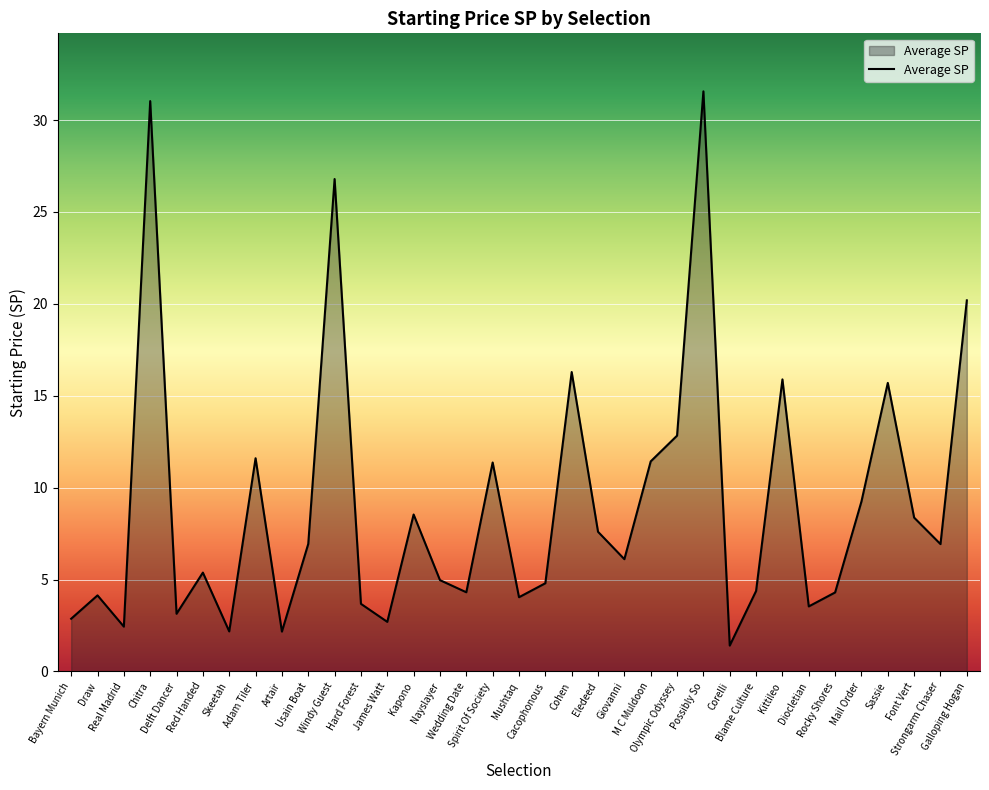

What is the greatest value displayed?

31.6